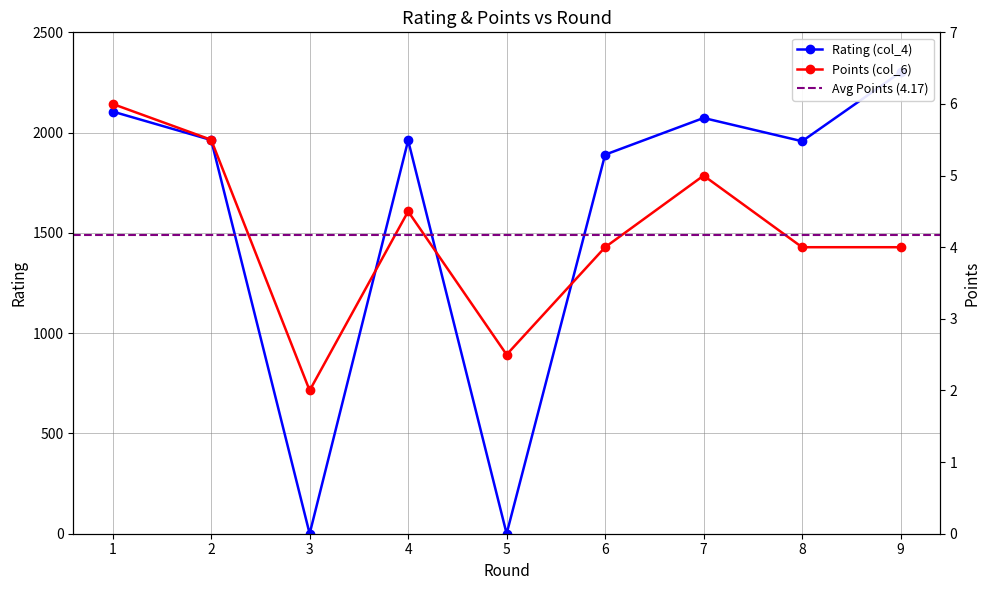

At which category does Rating (col_4) reach its first local valley?

3